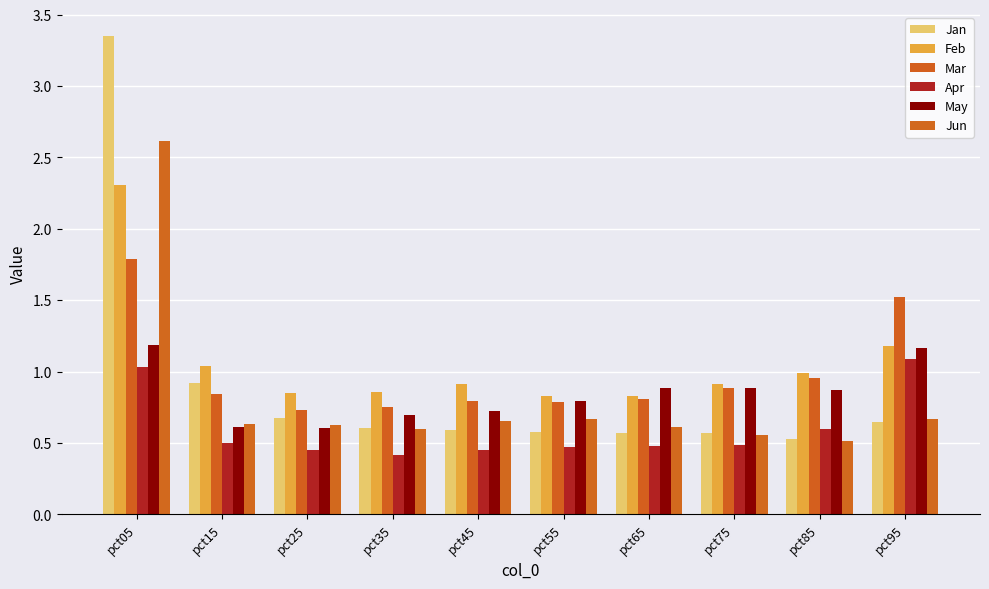

At pct45, list the series in order from largest to smallest.

Feb, Mar, May, Jun, Jan, Apr